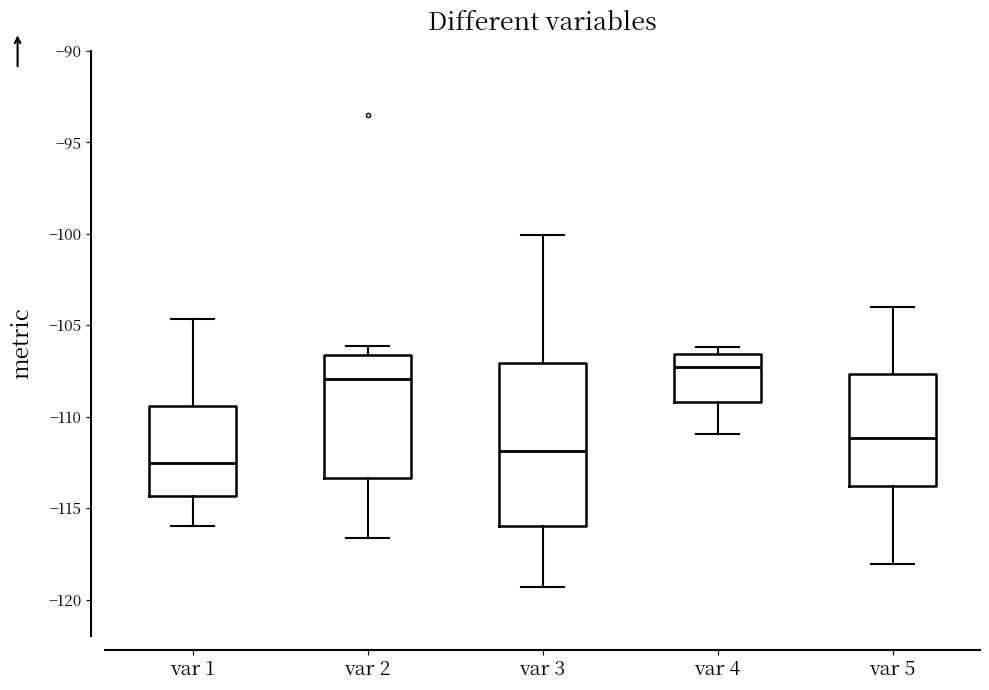

Which box is the tallest, from its lower edge to its upper edge?

var 3